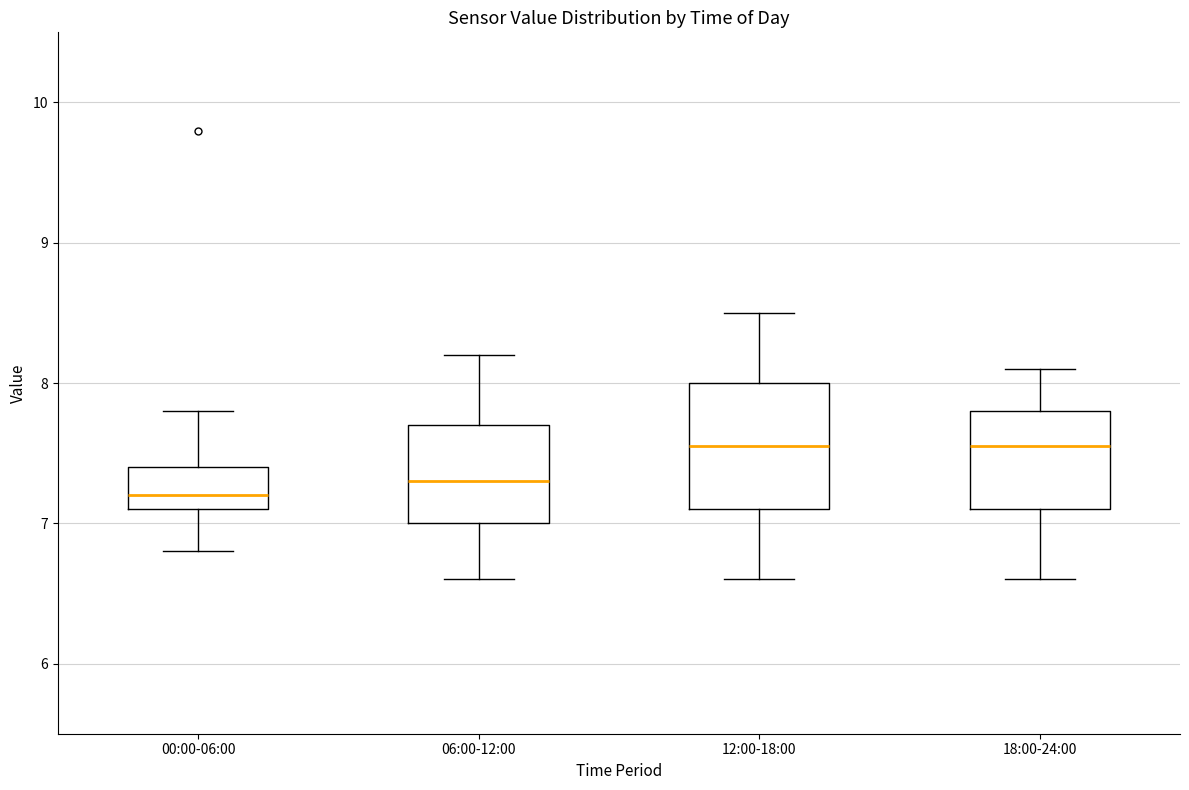

Reading left to right, transcribe this box plot: for each box, give where its median line is, the range the box spans, and where its two whiskers end, as read against the y-axis. The values are not printed on the chart, so give them approximately, as read against the axis.

00:00-06:00: median 7.2, box 7.1 to 7.4, whiskers 6.8 to 7.8
06:00-12:00: median 7.3, box 7.0 to 7.7, whiskers 6.6 to 8.2
12:00-18:00: median 7.6, box 7.1 to 8.0, whiskers 6.6 to 8.5
18:00-24:00: median 7.6, box 7.1 to 7.8, whiskers 6.6 to 8.1